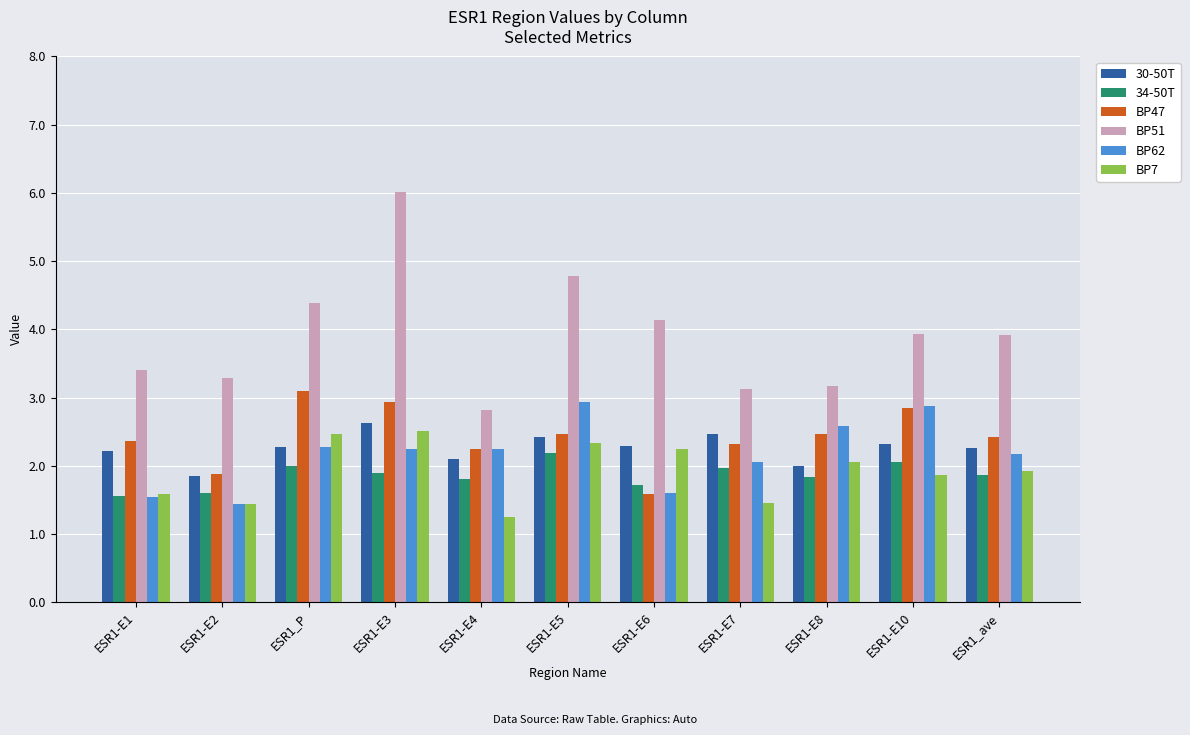

At which category is the sum across all series the highest?

ESR1-E3